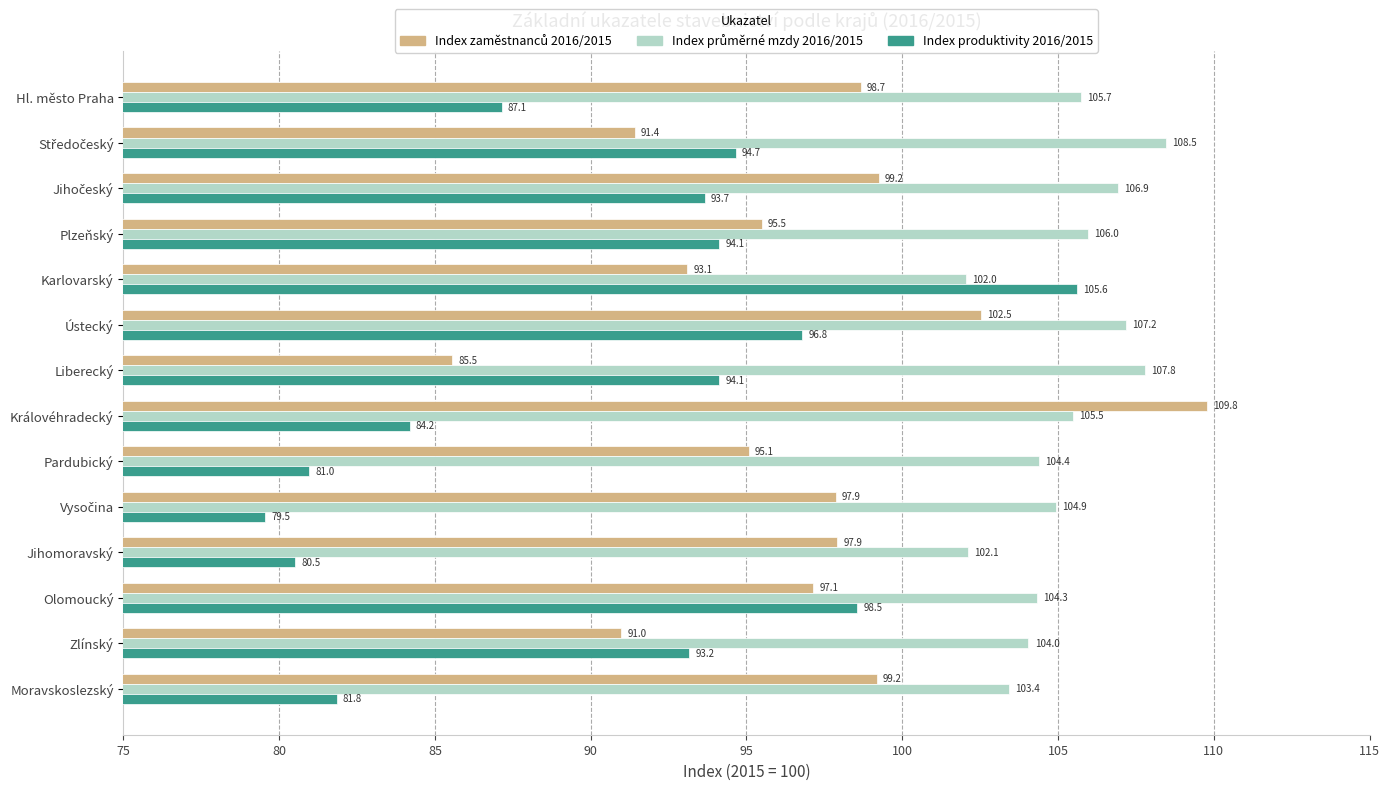

The Index produktivity 2016/2015 series shows 81.8 at Moravskoslezský. True or false?

True